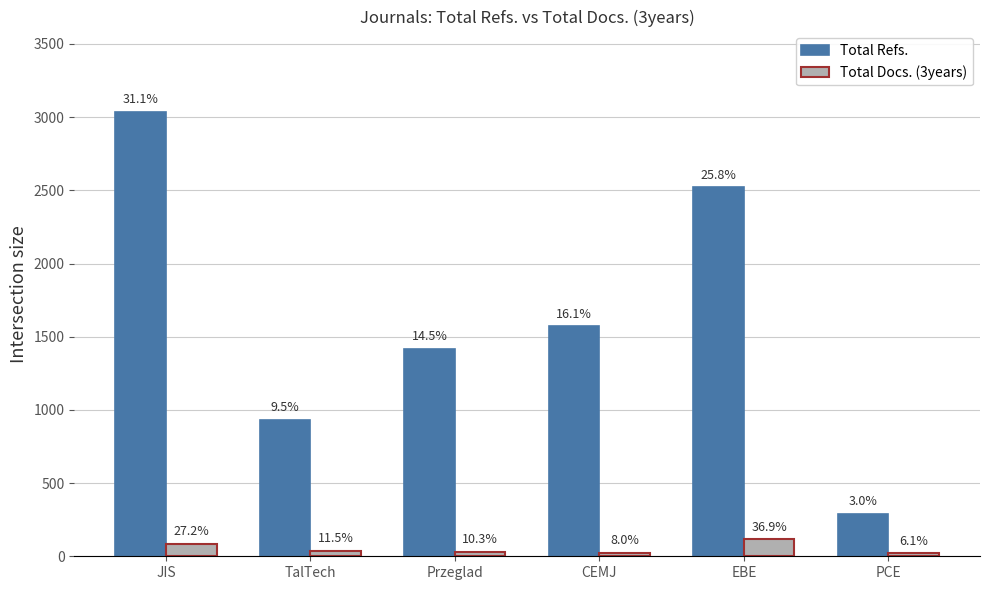

Are the bars grouped side by side (vs. stacked)?

Yes